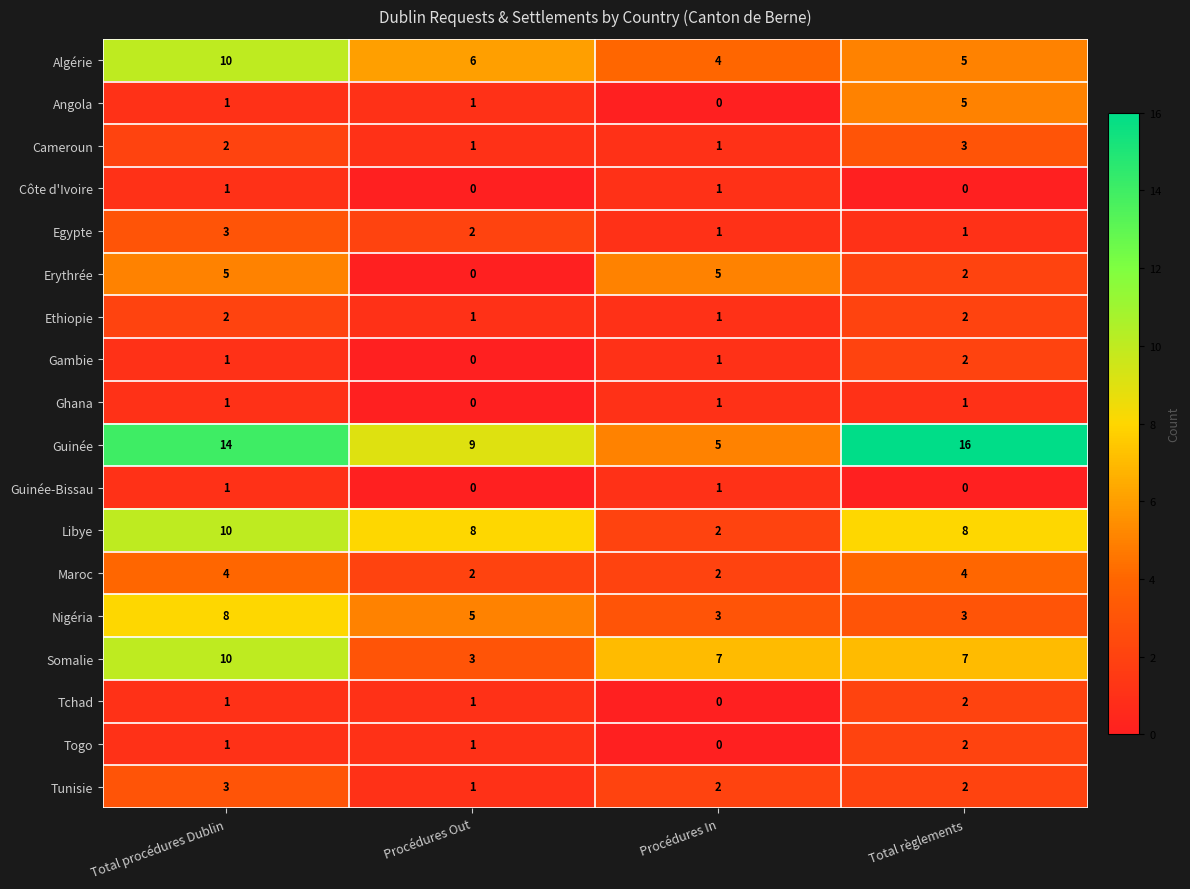

How many categories are shown in the chart?

4